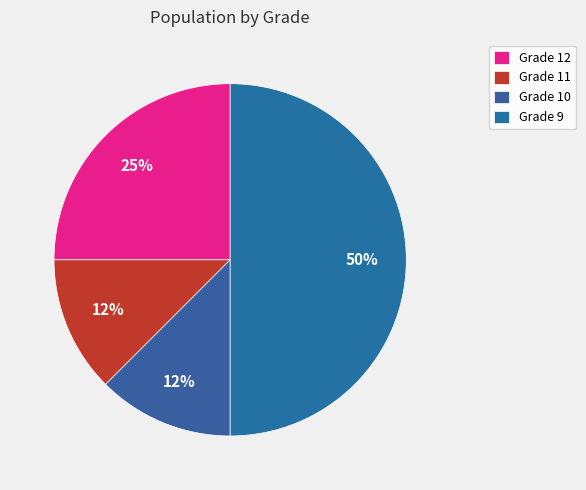

How many slices are in this pie chart?

4